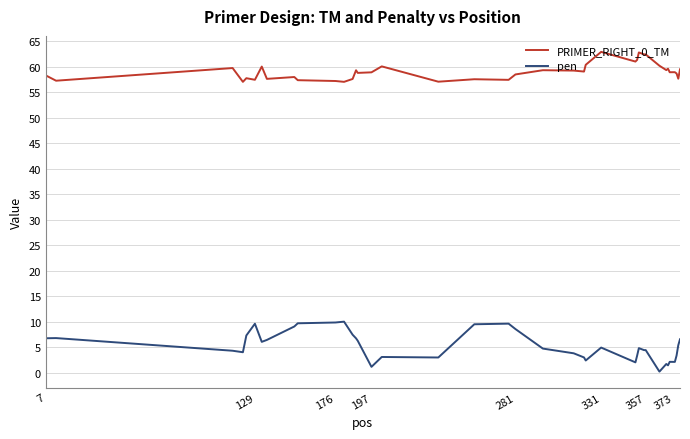

True or false: PRIMER_RIGHT_0_TM has more than 0 interior local peaks.

True